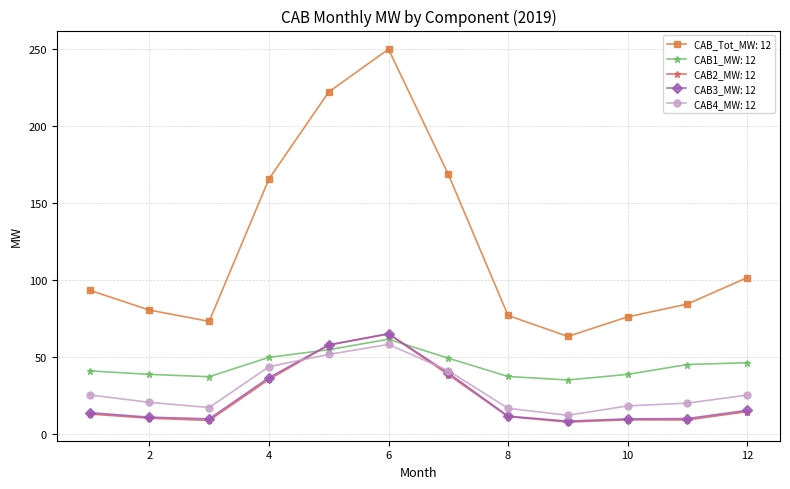

Is this an area chart (filled region under the line)?

No